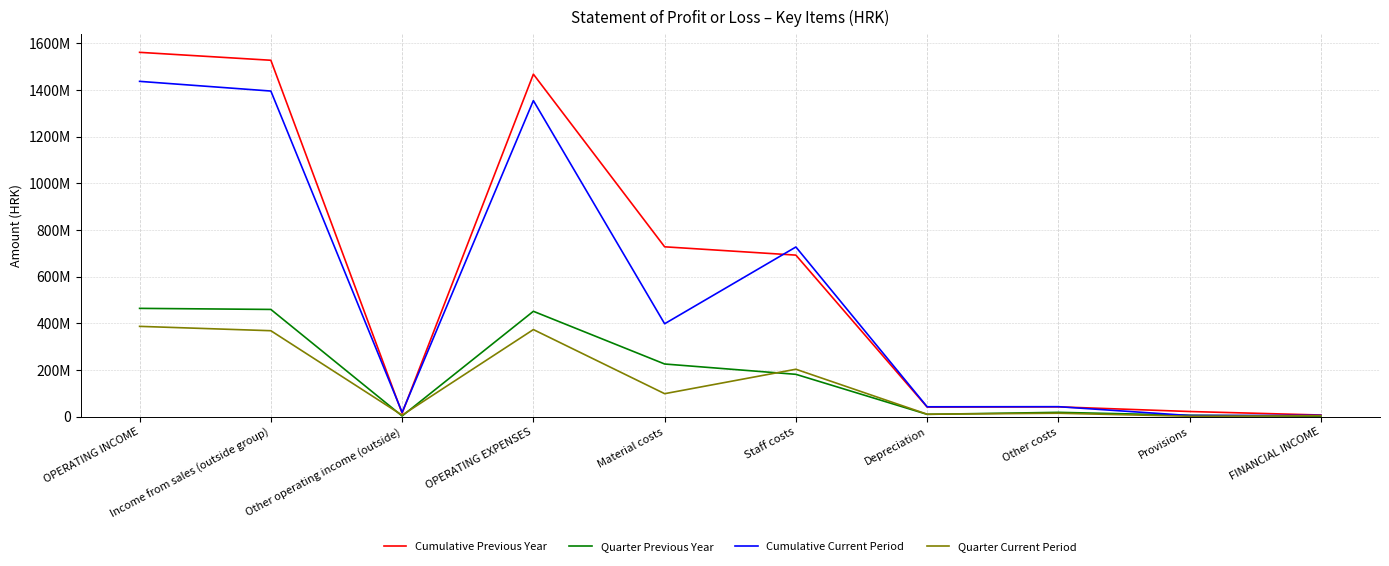

List the series in order of their peak value, lowest first.

Quarter Current Period, Quarter Previous Year, Cumulative Current Period, Cumulative Previous Year